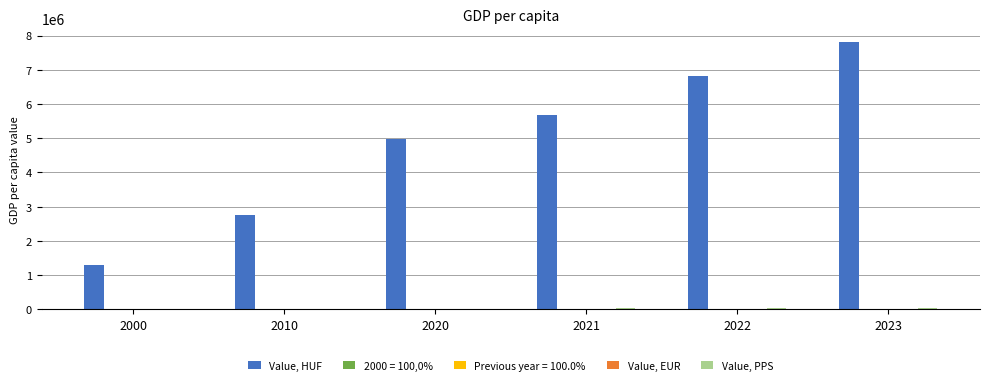

How many data points does each series have?

6